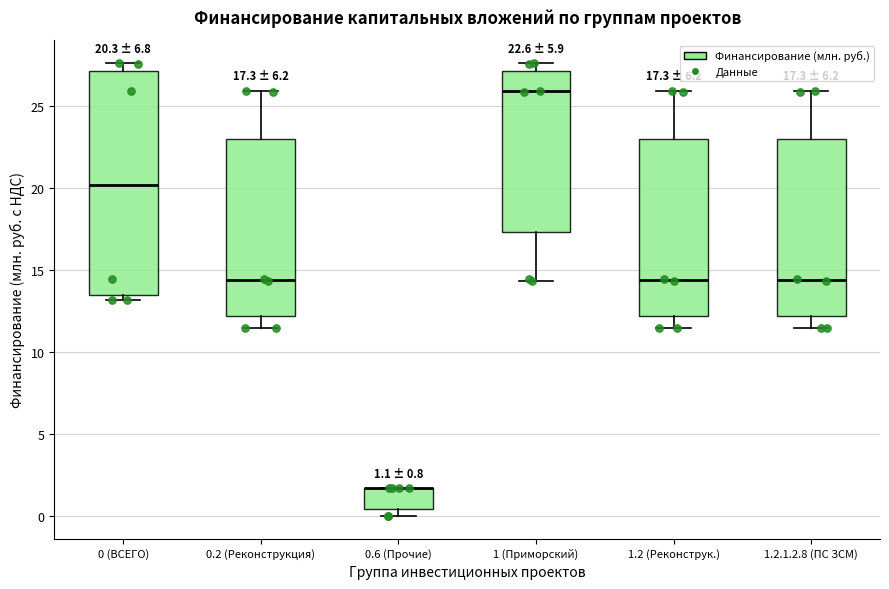

Which box is the tallest, from its lower edge to its upper edge?

0 (ВСЕГО)